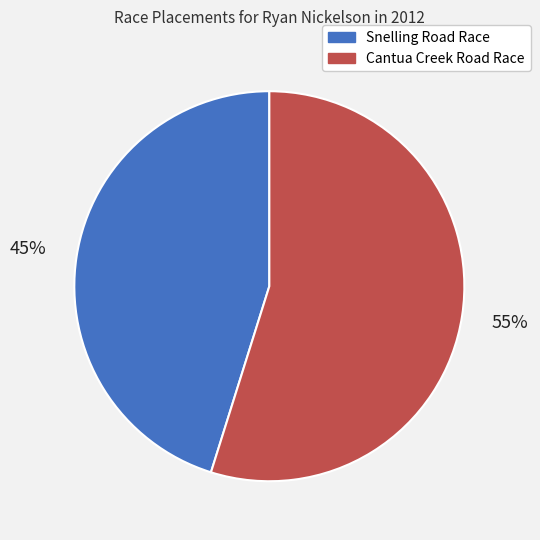

Between Snelling Road Race and Cantua Creek Road Race, which is larger?

Cantua Creek Road Race